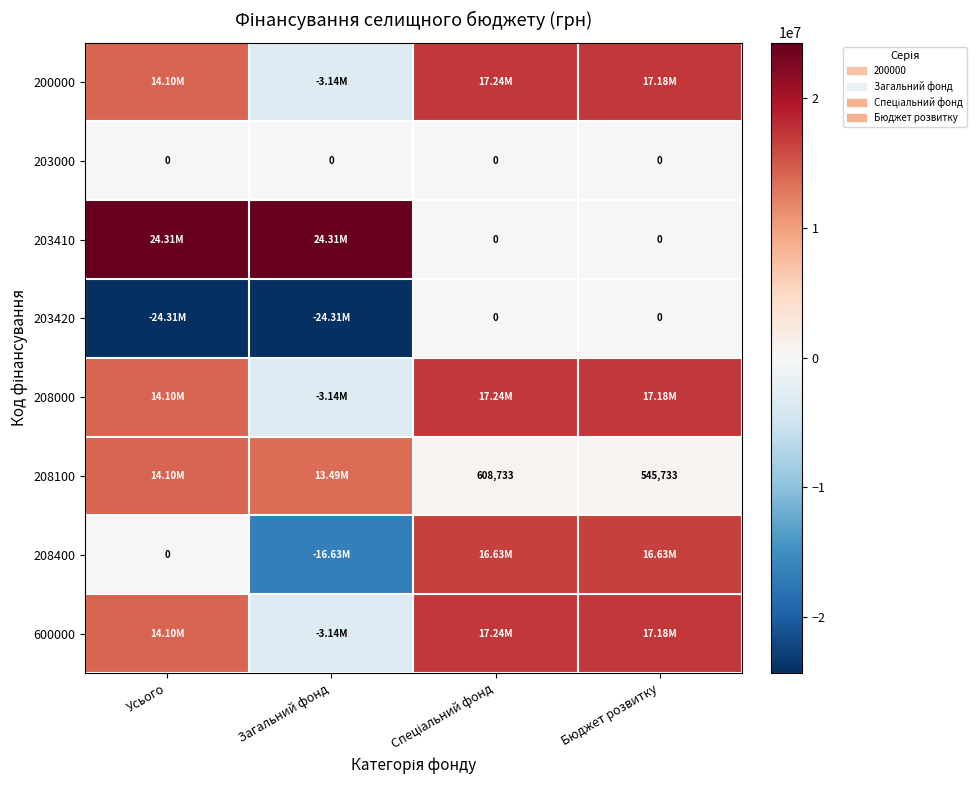

How many positive values does the 600000 series have?

3